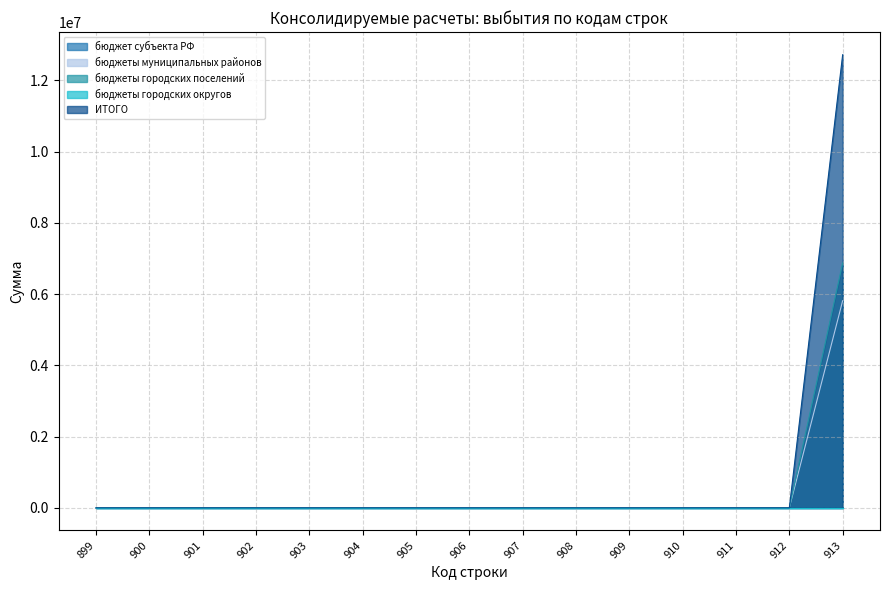

At which label does ИТОГО reach its minimum?

899